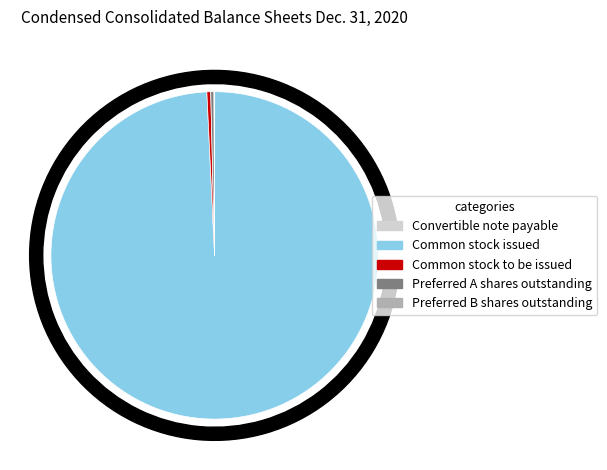

How much of the chart is everything except Preferred A shares outstanding?

99.7%